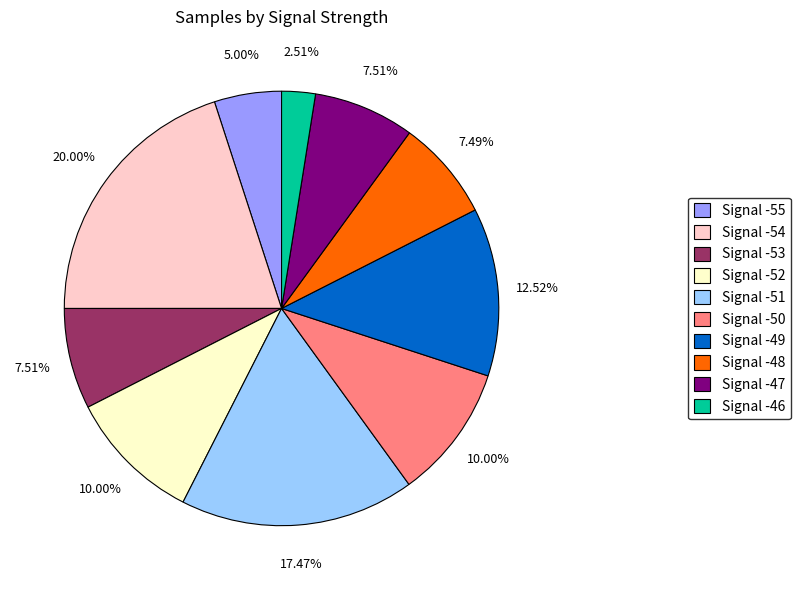

Which has a higher value, Signal -53 or Signal -52?

Signal -52